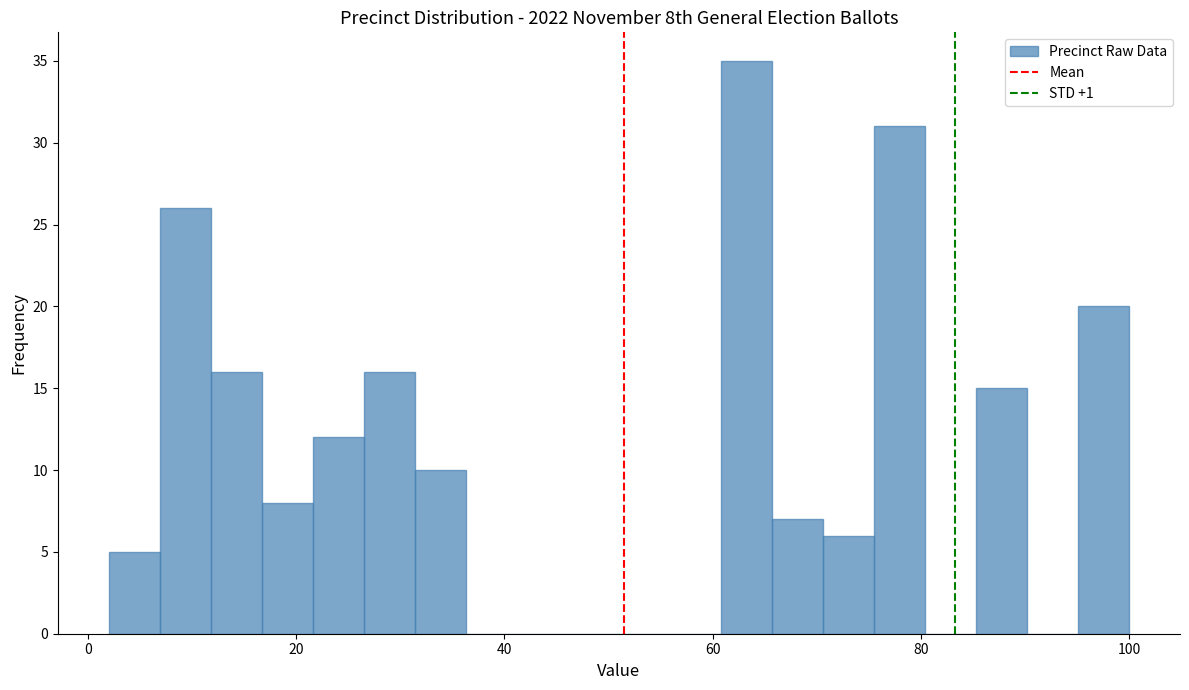

Around what value on the x-axis is the tallest bar? Give the approximate position of its centre, as read against the axis.

64